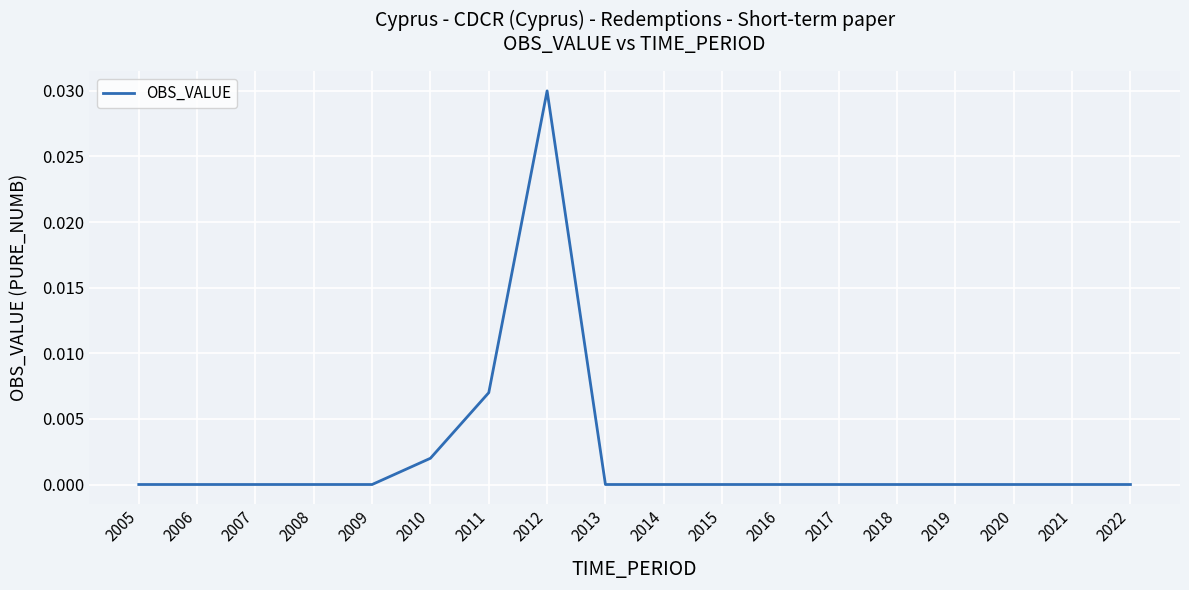

Does the chart have visible grid lines?

Yes